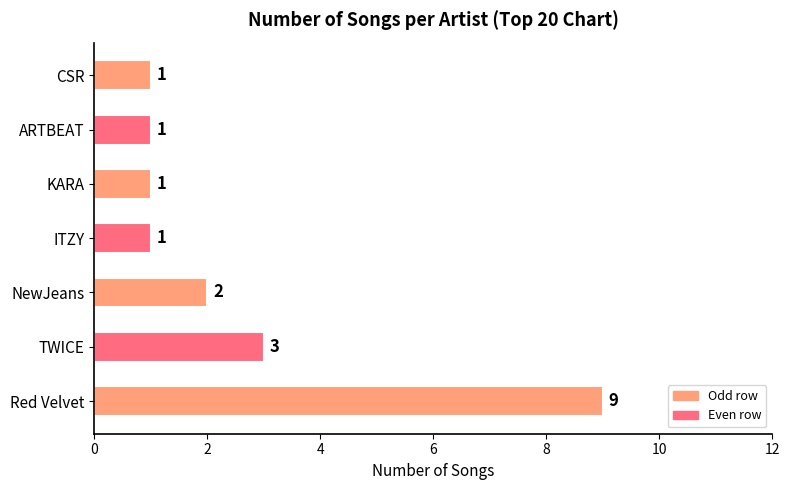

Reading bottom to top, what are all the values shown in this chart?

9	3	2	1	1	1	1